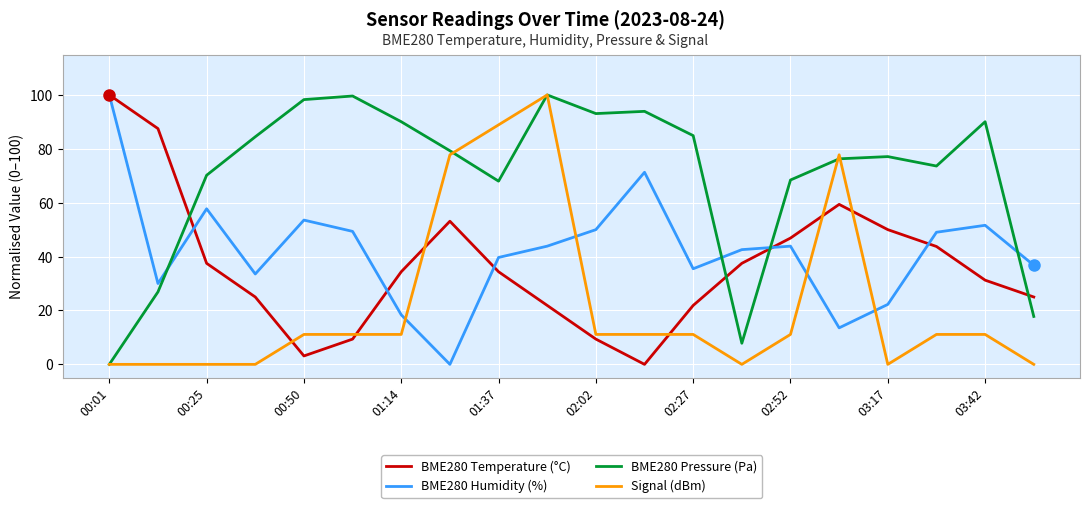

After their last crossing, which series has the higher values: BME280 Pressure (Pa) or BME280 Humidity (%)?

BME280 Humidity (%)